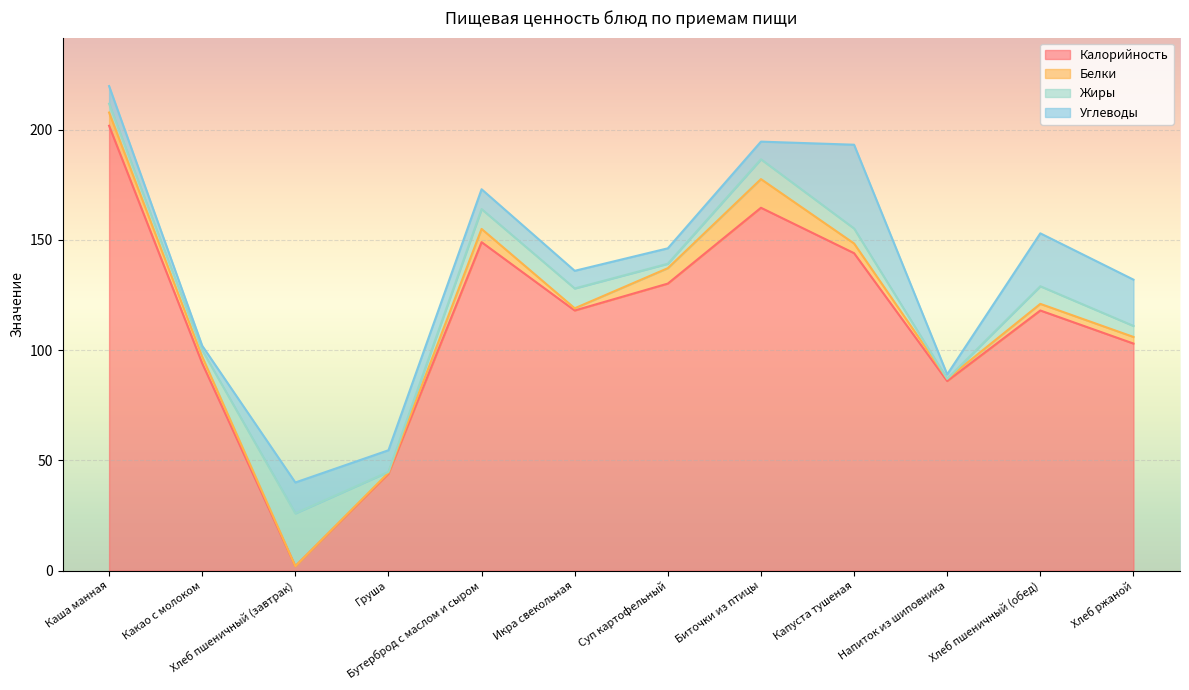

True or false: Калорийность and Белки cross at least once.

False